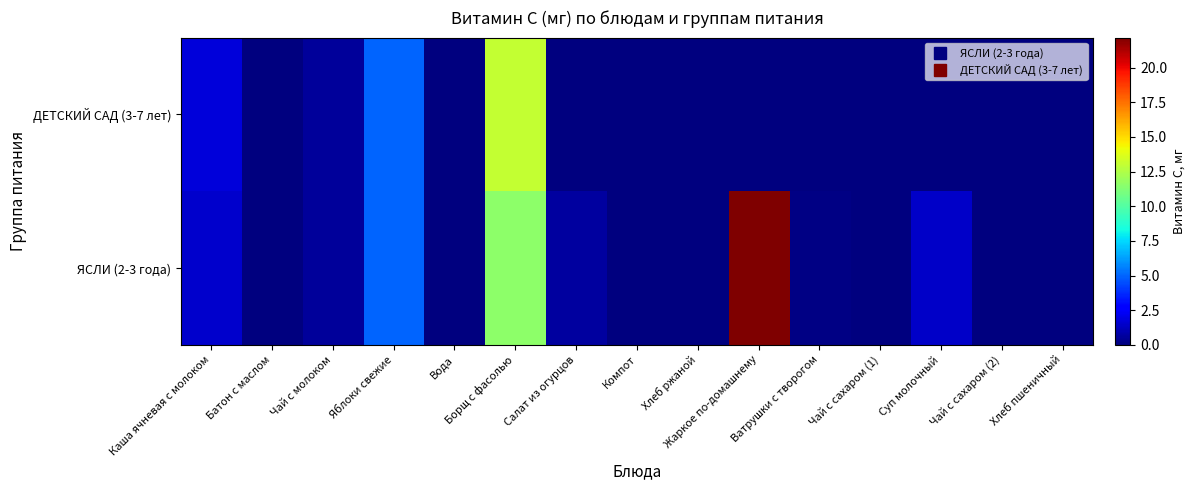

At which category does the chart reach its minimum across all series?

Батон с маслом